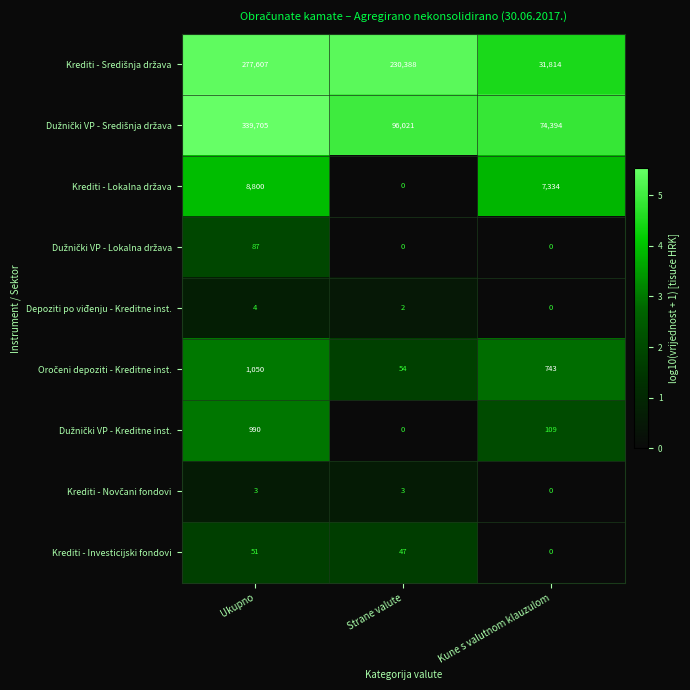

True or false: Krediti - Investicijski fondovi has a value of 75 at Strane valute.

False